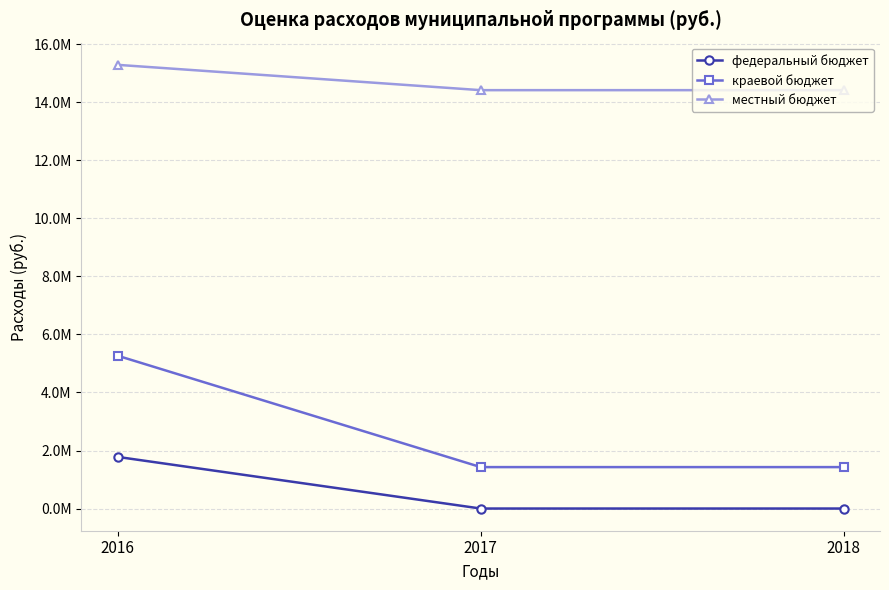

List the series in order of their peak value, lowest first.

федеральный бюджет, краевой бюджет, местный бюджет